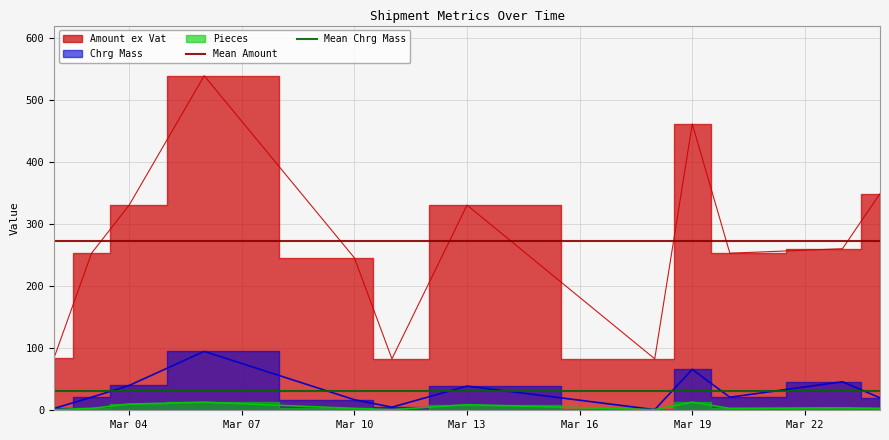

The value of Mean Amount at Mar 07 is 273.0. True or false?

True